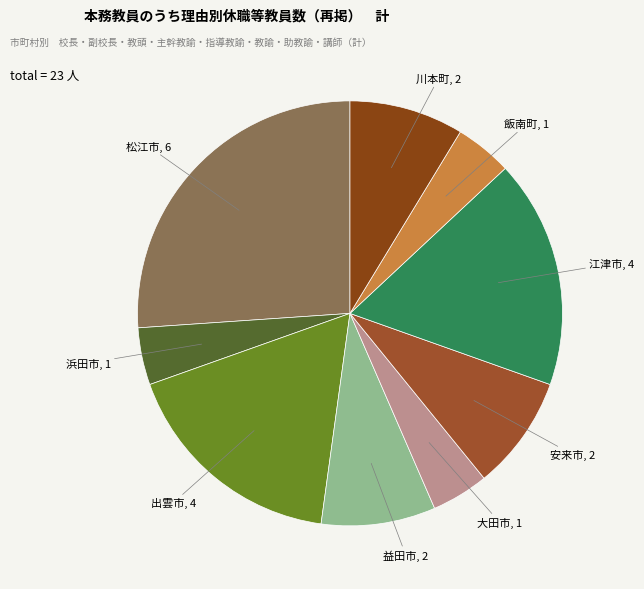

Which category has the biggest portion of the pie?

松江市